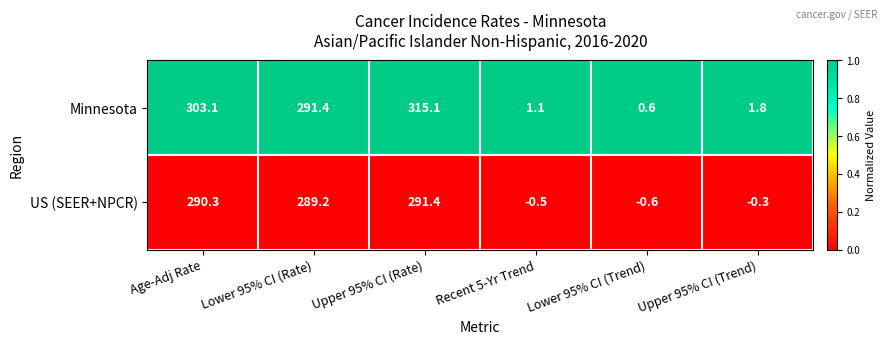

True or false: Minnesota has a value of 0.3 at Recent 5-Yr Trend.

False